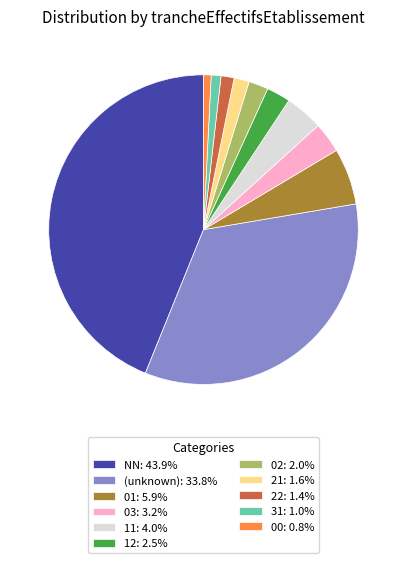

What is the ratio of the value at NN: 43.9% to the value at 03: 3.2%?

13.8